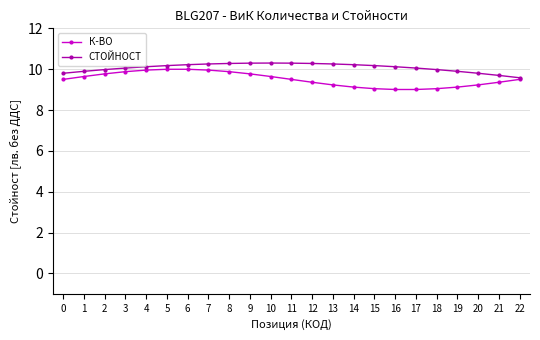

What is the value of the К-ВО point at the 21st from the left?

9.2